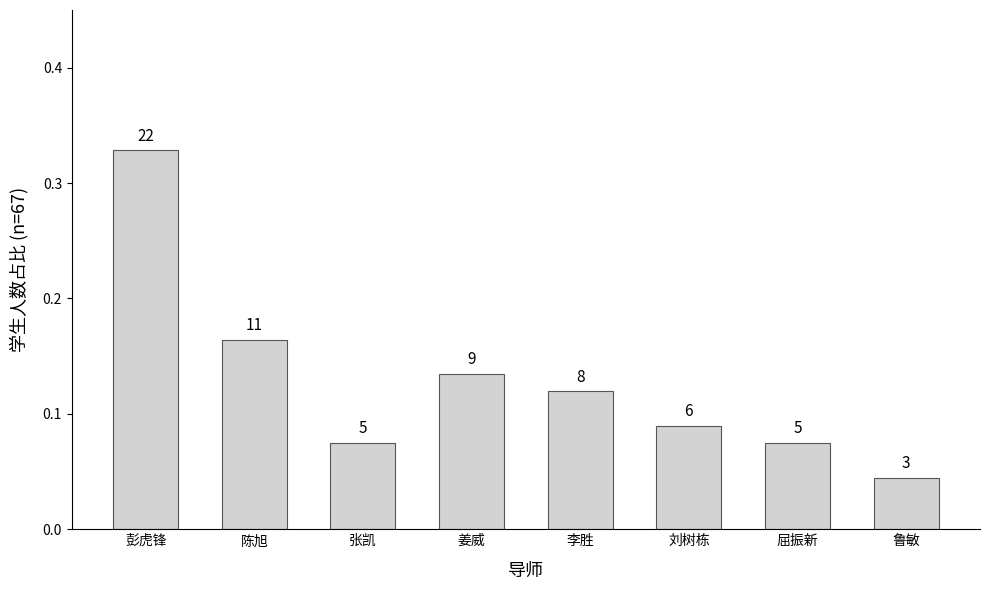

What is the sum of the values at 陈旭 and 张凯?

0.2